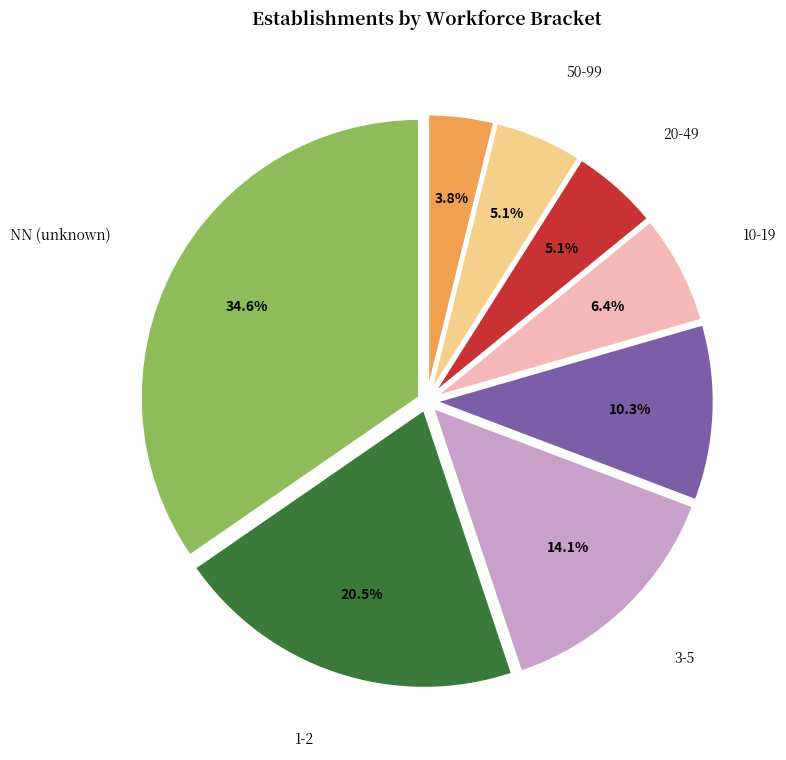

Which slice is the smallest?

100-199